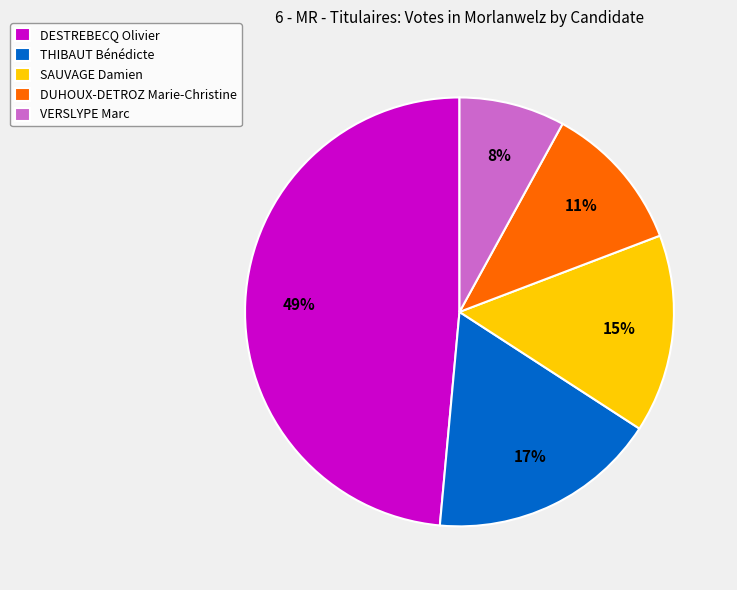

Combined, do THIBAUT Bénédicte and DESTREBECQ Olivier account for over 50%?

Yes